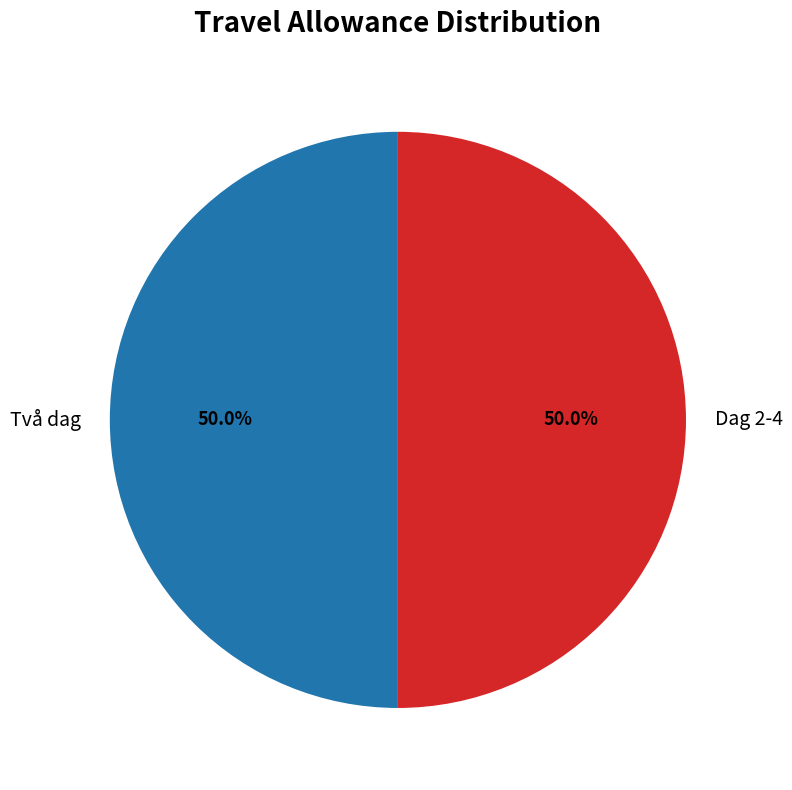

Do Två dag and Dag 2-4 together represent more than half of the pie?

Yes